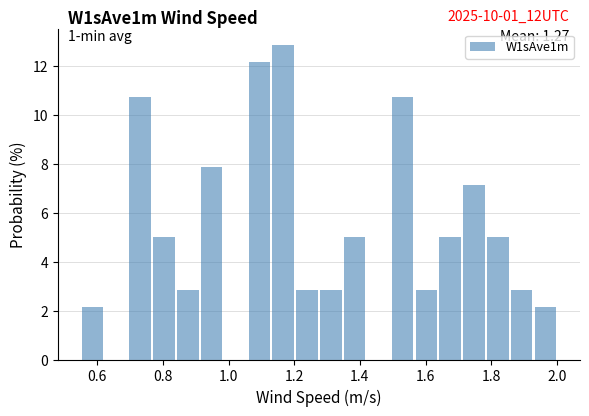

Read against the x-axis, roughly where is the centre of the tallest bar?

1.16